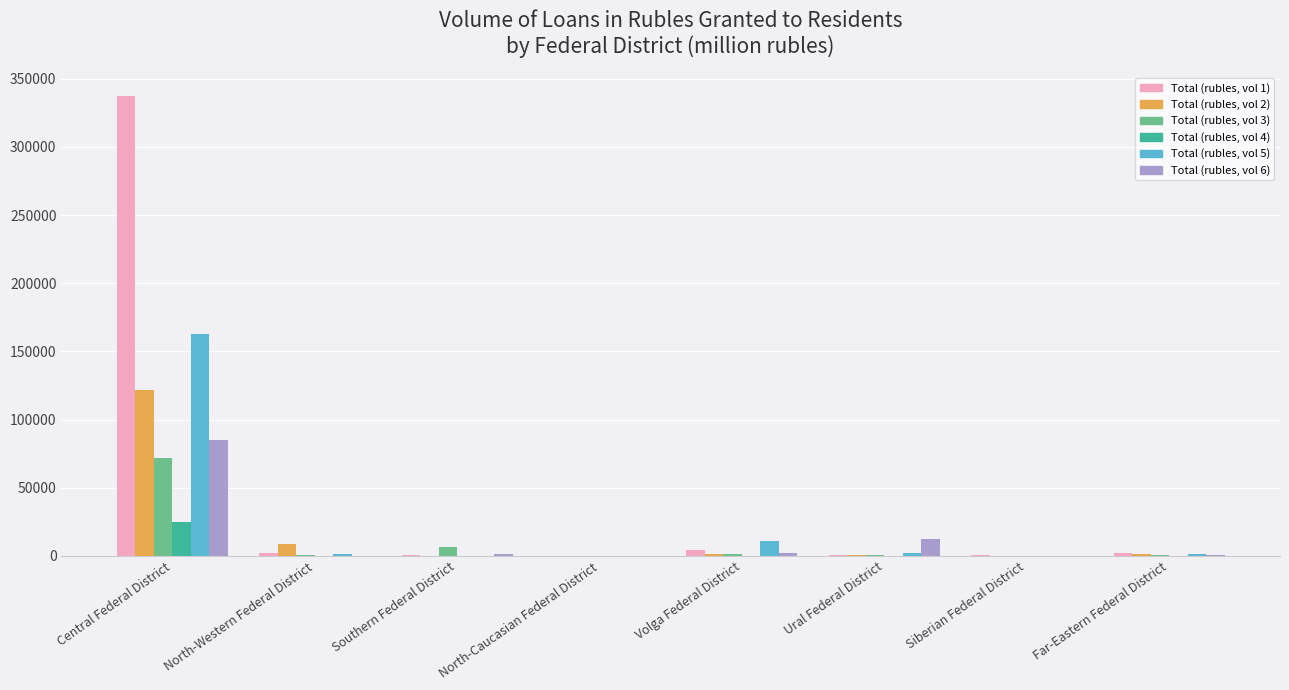

What value does the Total (rubles, vol 5) series have at Volga Federal District, to the nearest 50?

11100